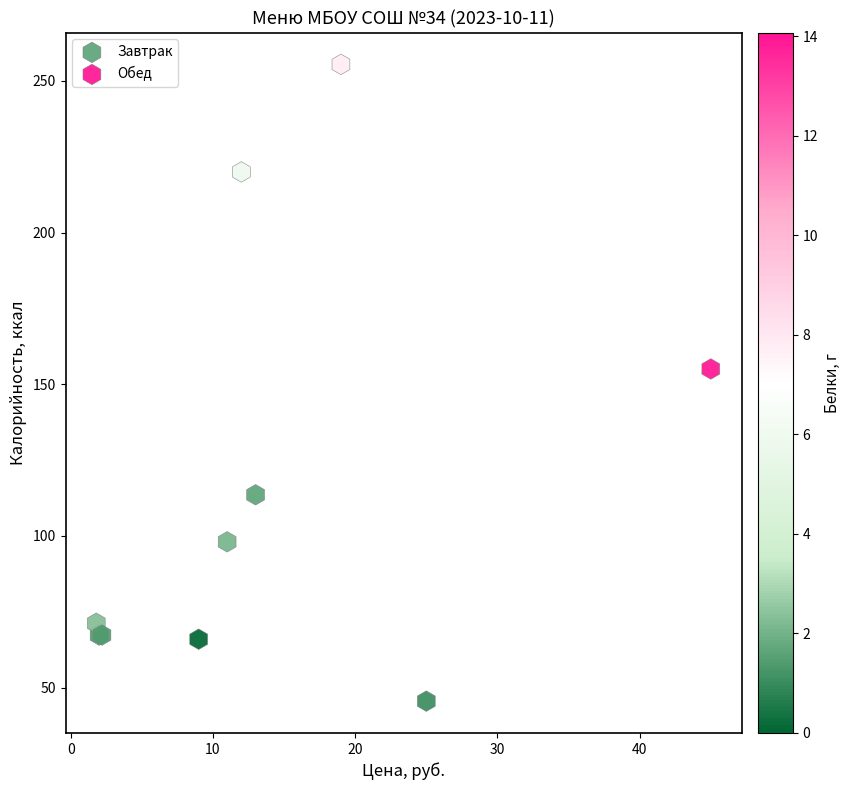

Which series contains the highest Y value?

Завтрак